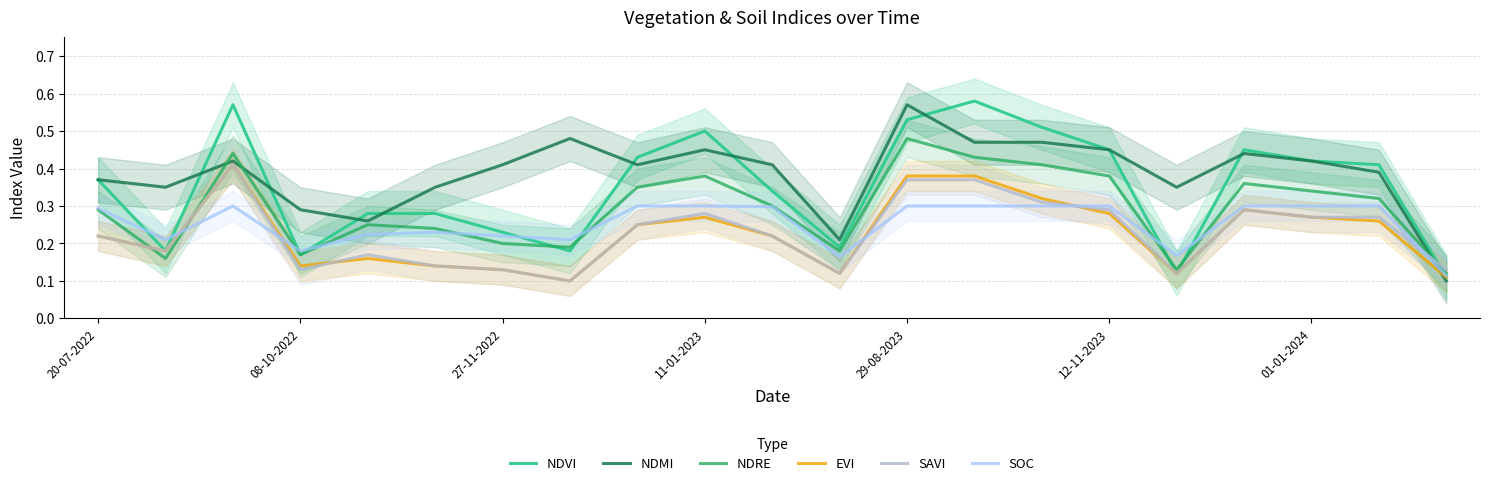

What is the difference between the SOC values at 11 and 20?

0.1